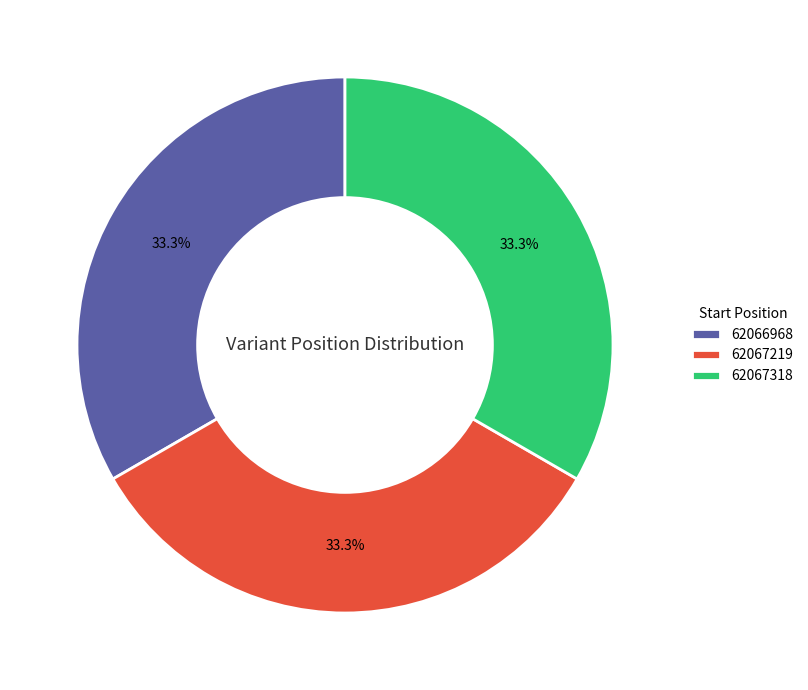

Combined, what portion of the pie is 62066968 and 62067219?

66.7%